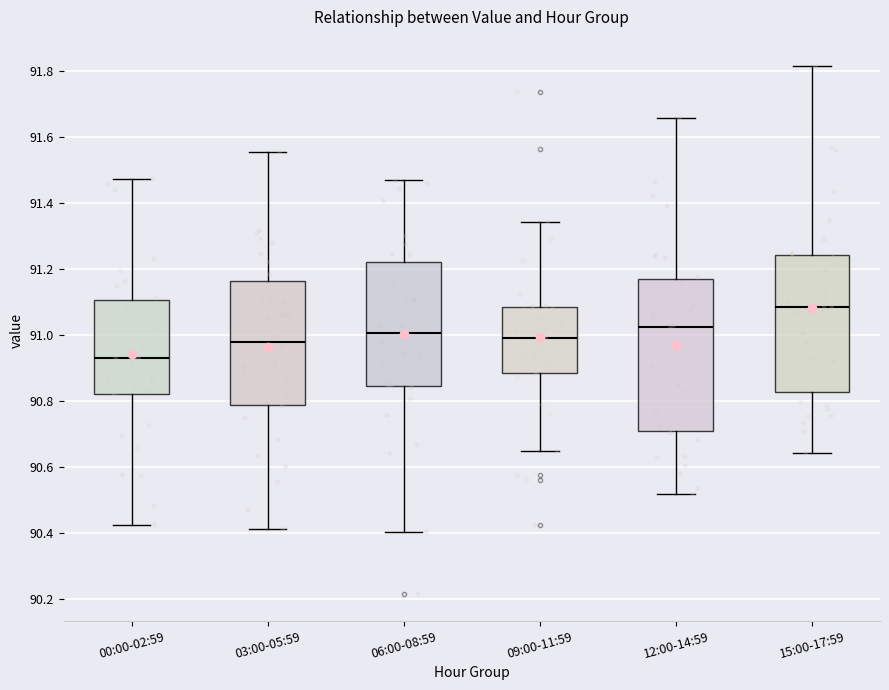

Where is the upper edge of the box for 09:00-11:59 on the y-axis? The values are not printed on the chart, so give them approximately, as read against the axis.

91.08